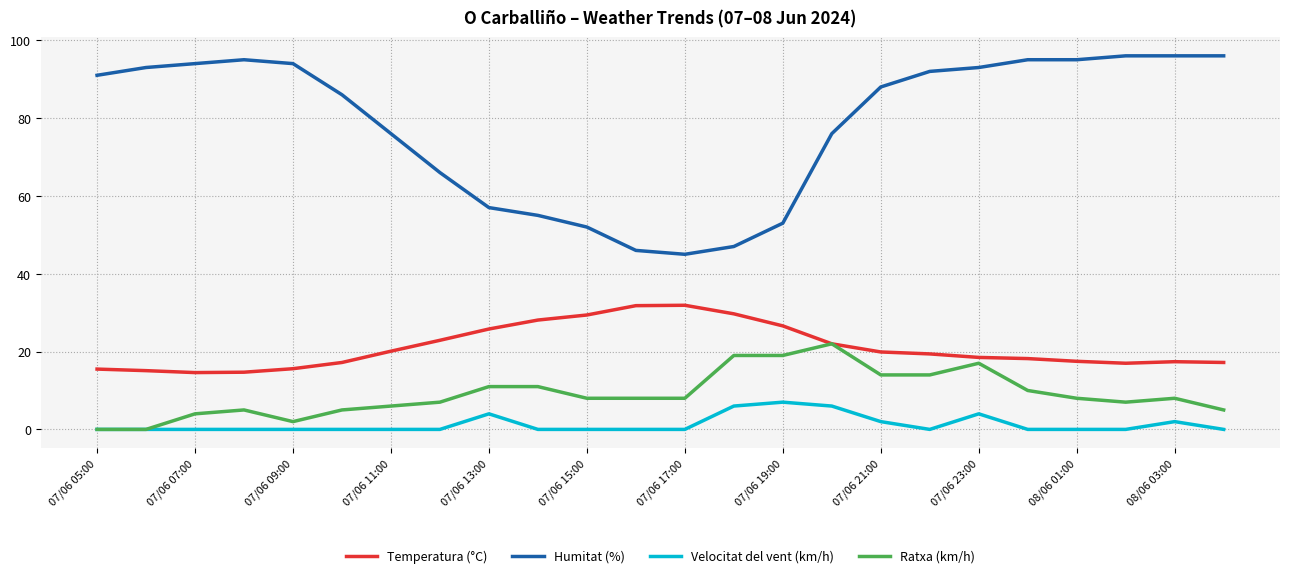

What is the highest value of the Ratxa (km/h) series?

22.0